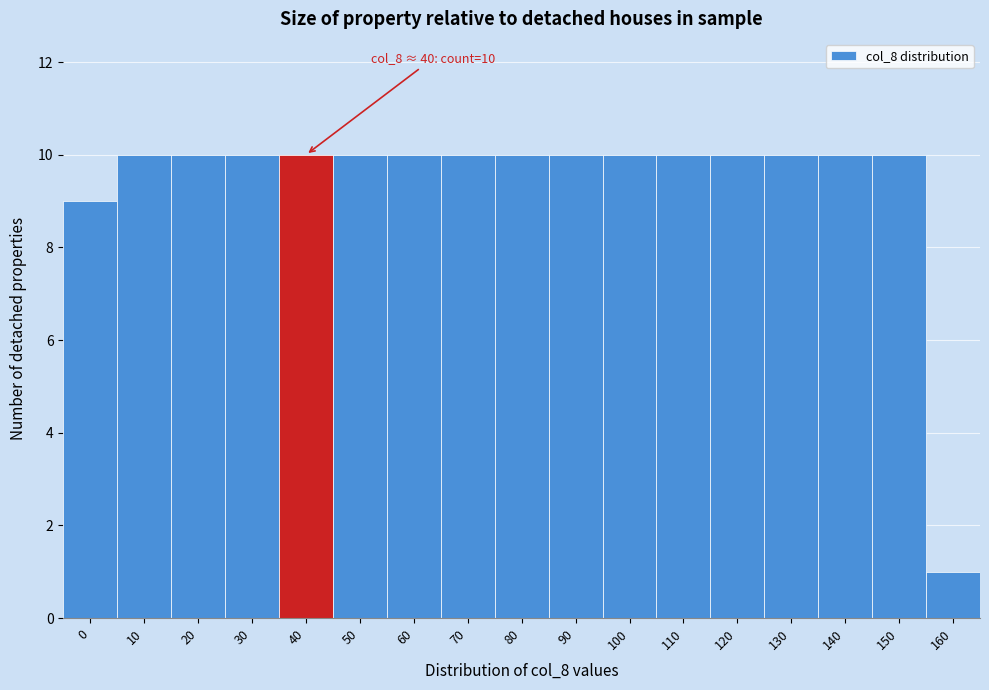

Reading left to right, what are all the values shown in this chart?

9	10	10	10	10	10	10	10	10	10	10	10	10	10	10	10	1